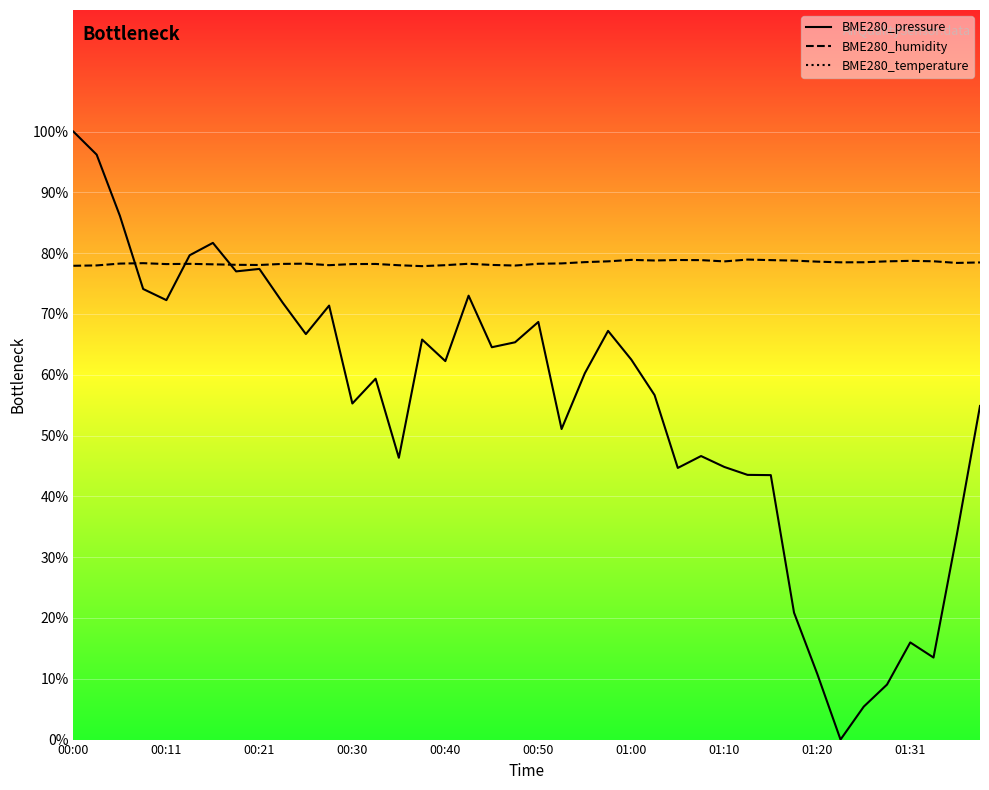

Read the BME280_temperature value at 00:50.

154.5